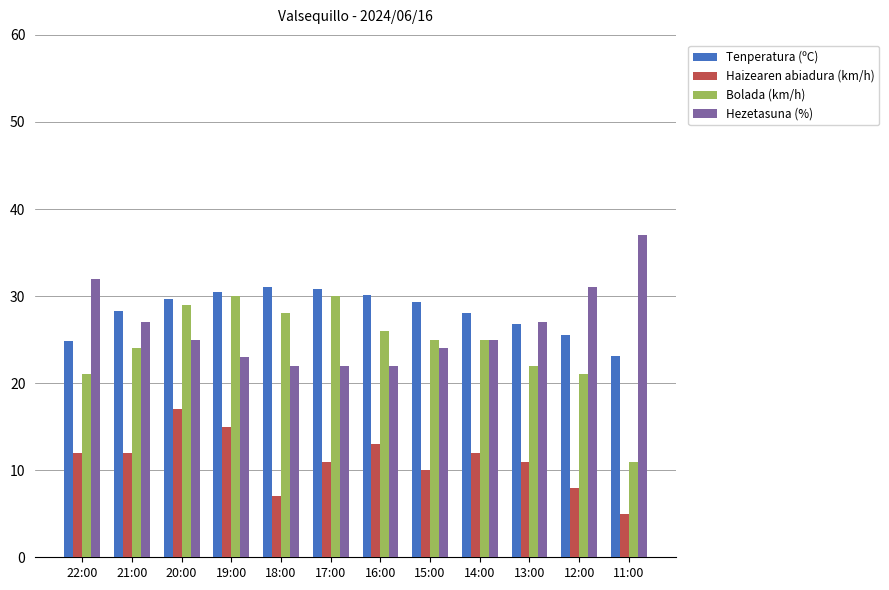

What is the spread (max minus min) of values at 20:00?

12.7